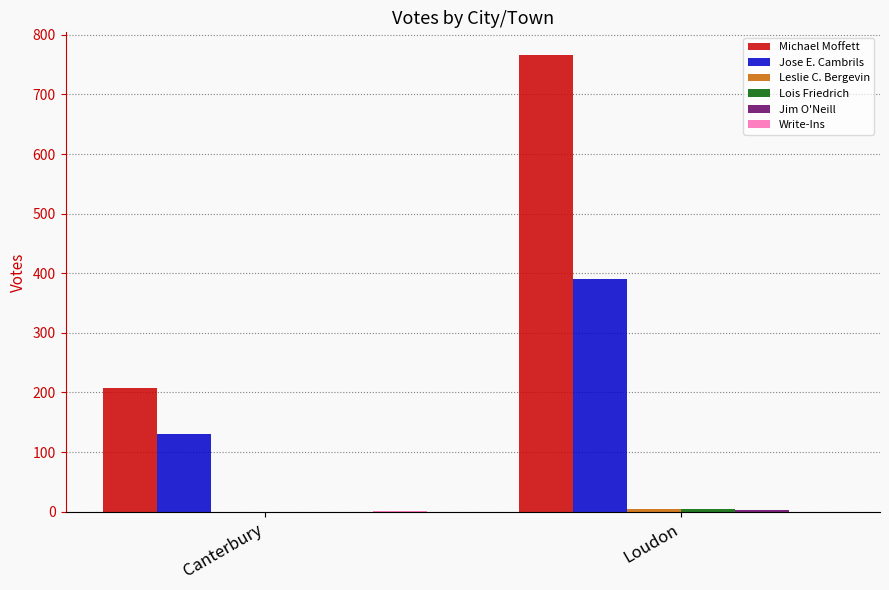

Is it true that Jose E. Cambrils equals 130 at Canterbury?

True